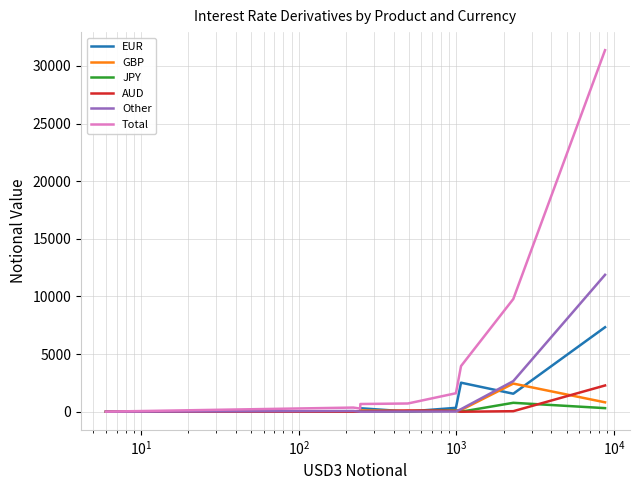

What is the greatest value displayed?

31370